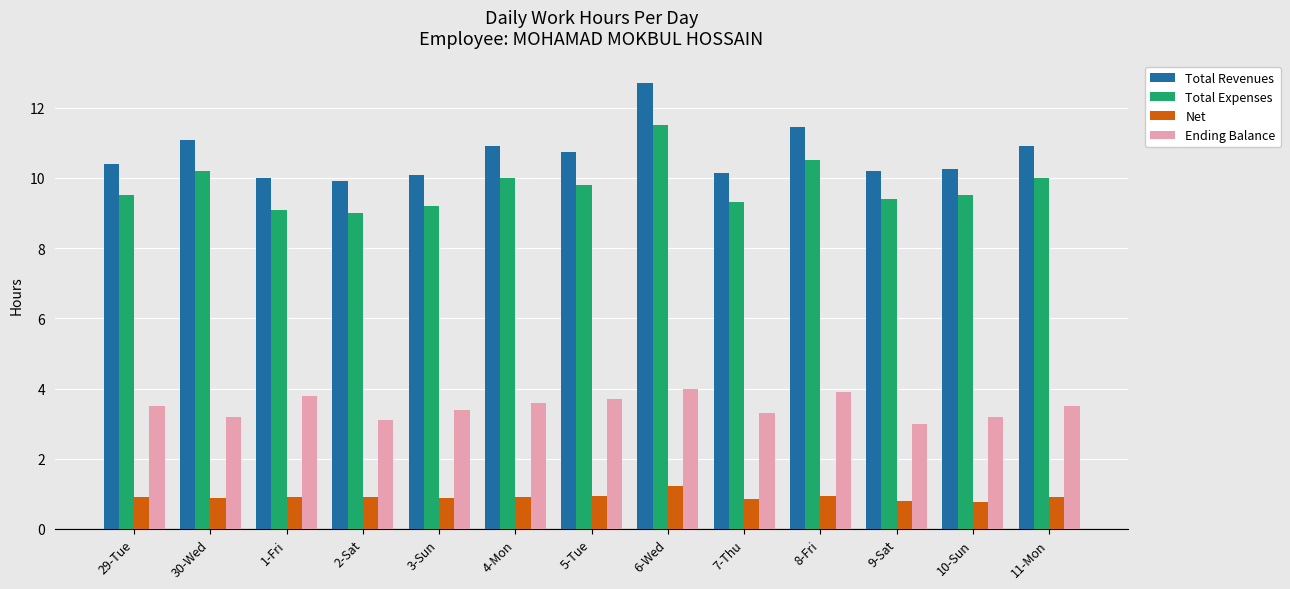

The value of Total Expenses at 2-Sat is 14.7. True or false?

False